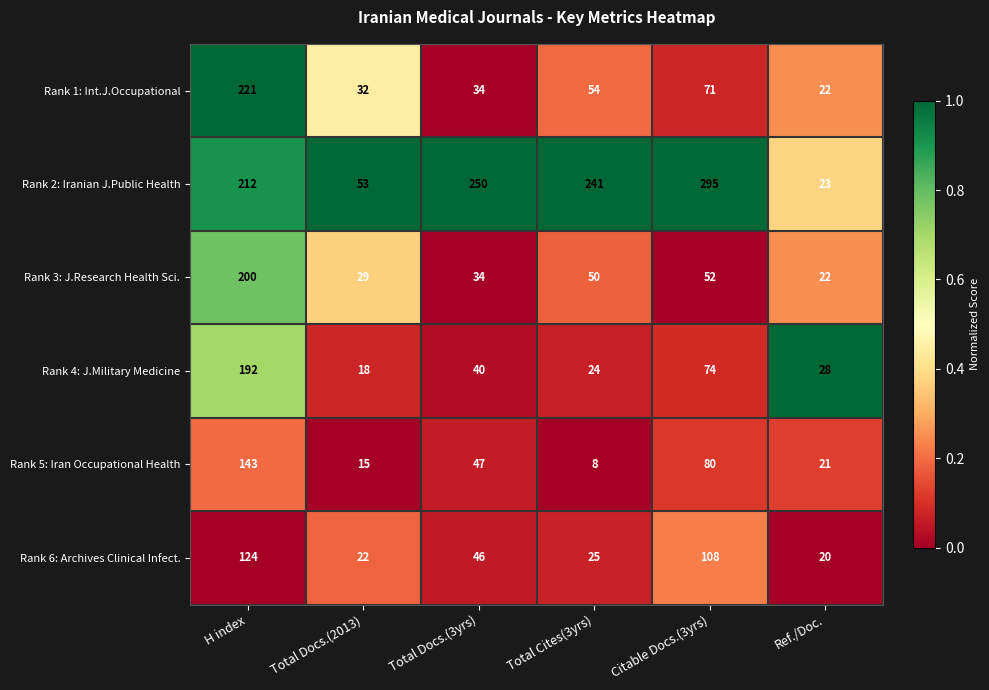

Which series has the largest total across all categories?

Rank 2: Iranian J.Public Health